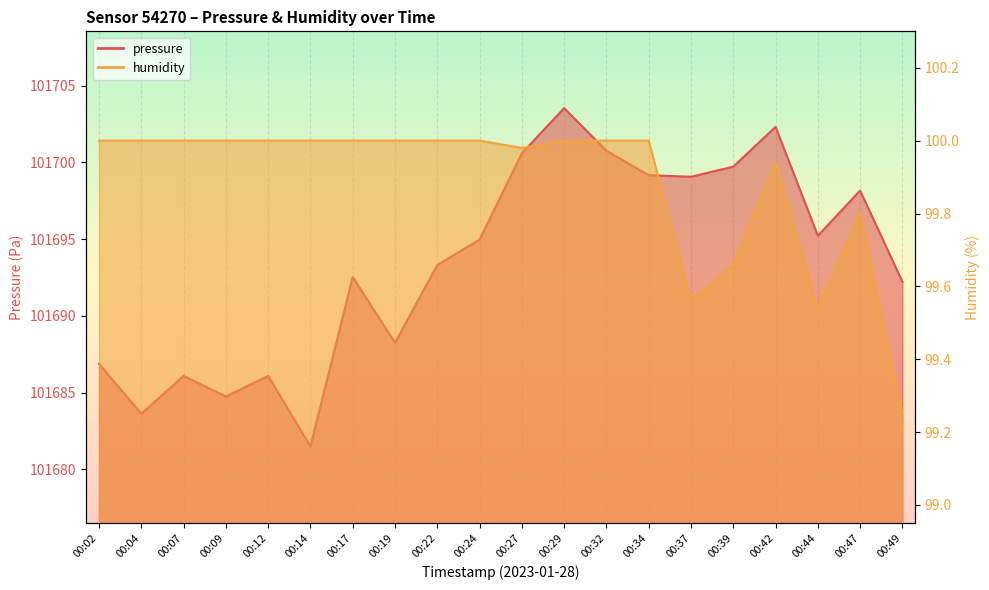

What is the difference between the second highest and minimum values in the humidity series?

0.8